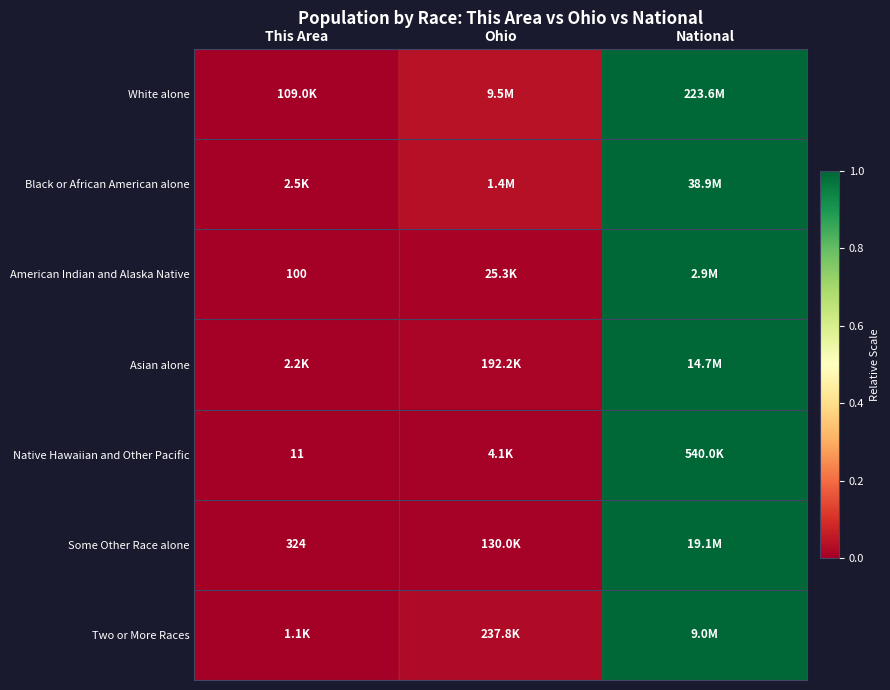

Which category has the highest value across all series?

National